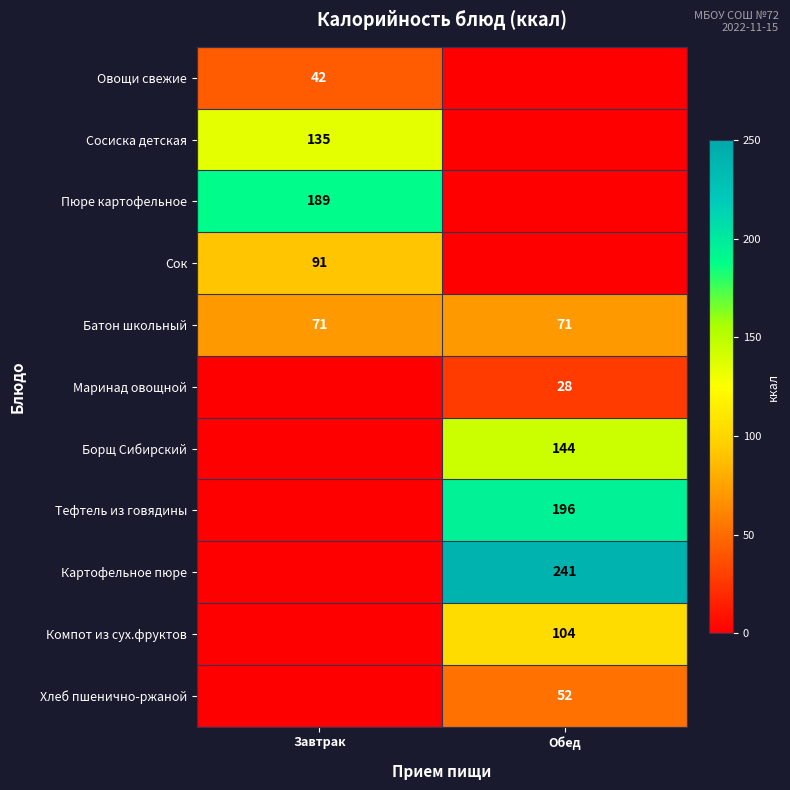

Is the value of Маринад овощной at Обед greater than the value of Борщ Сибирский at Обед?

No